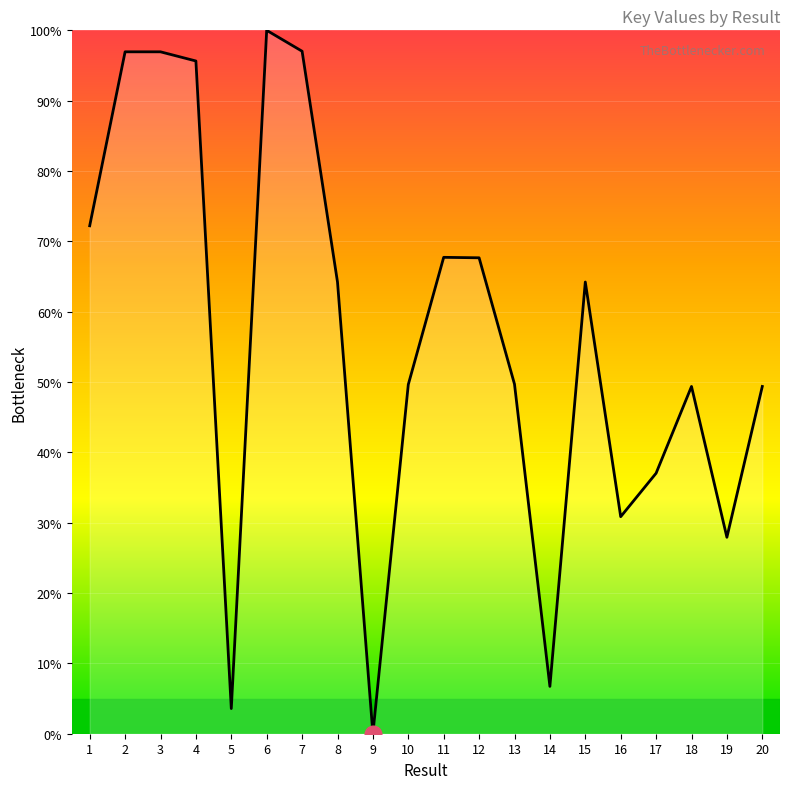

Approximately how many times larger is the value at 10 compared to 16?

1.6